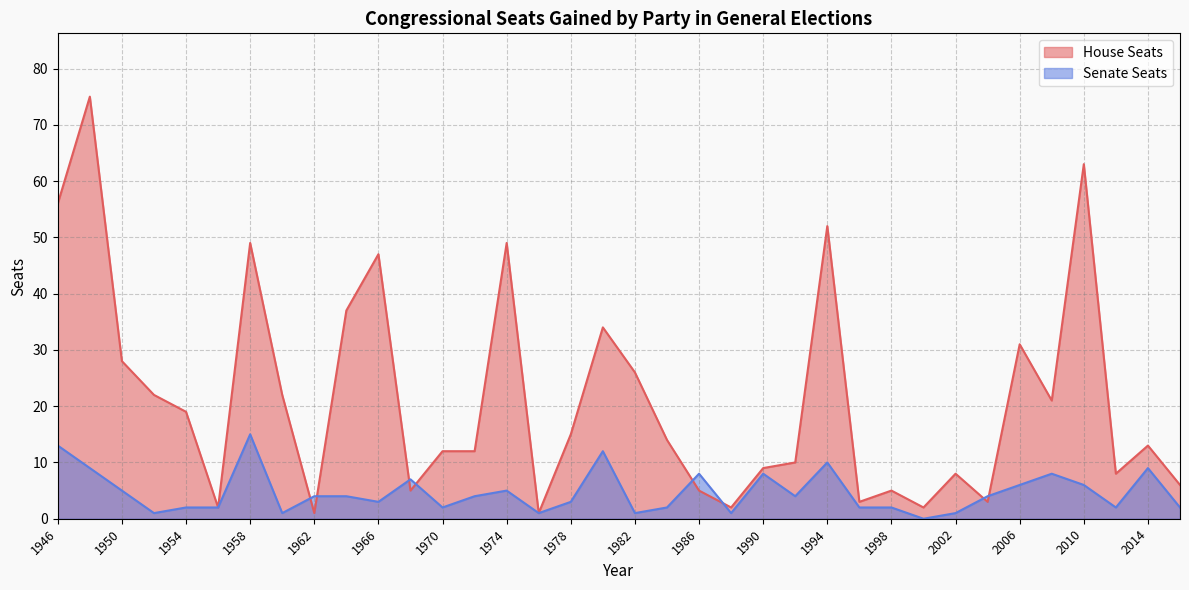

At how many categories does at least one series exceed 28?

10